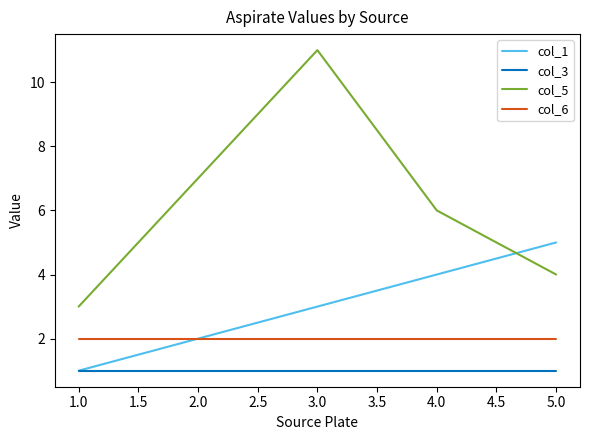

Rank the series by their average value, from lowest to highest.

col_3, col_6, col_1, col_5